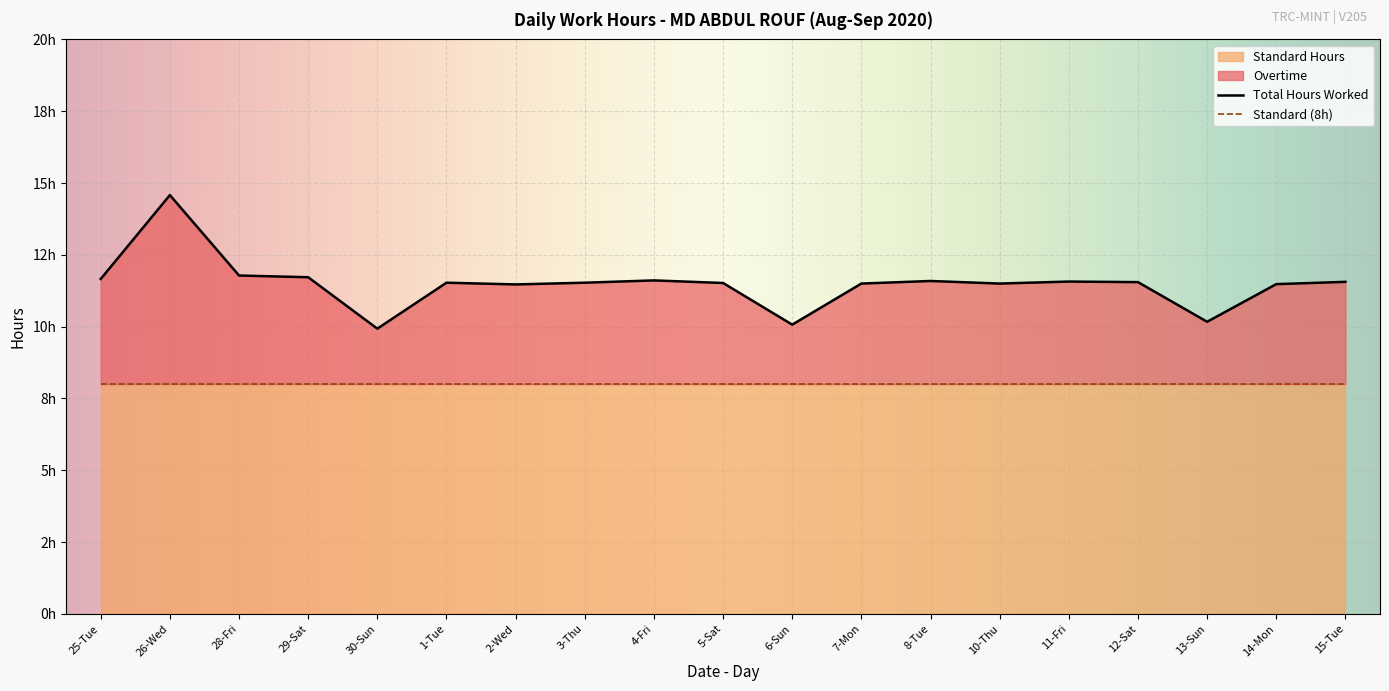

How many values in the Overtime series exceed 3?

16